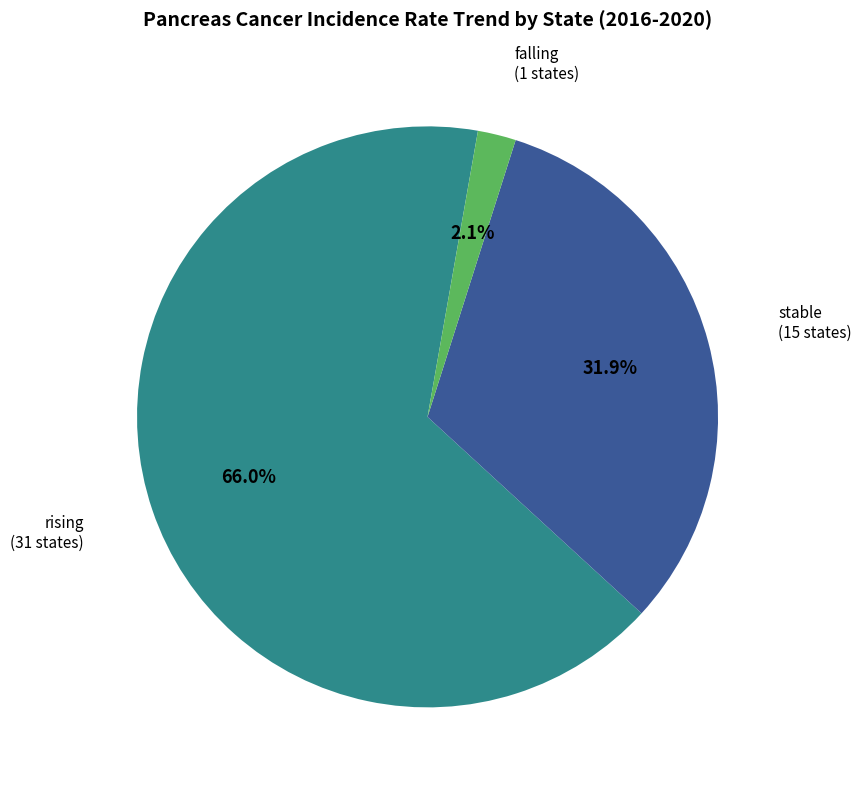

To the nearest percent, what portion does stable represent?

32%